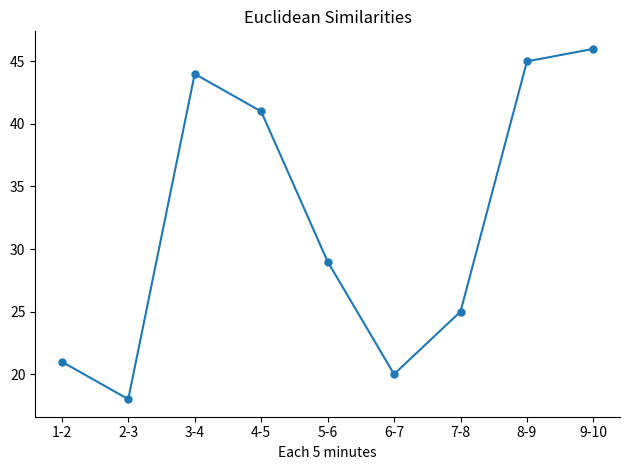

What is the difference between the maximum and minimum values?

28